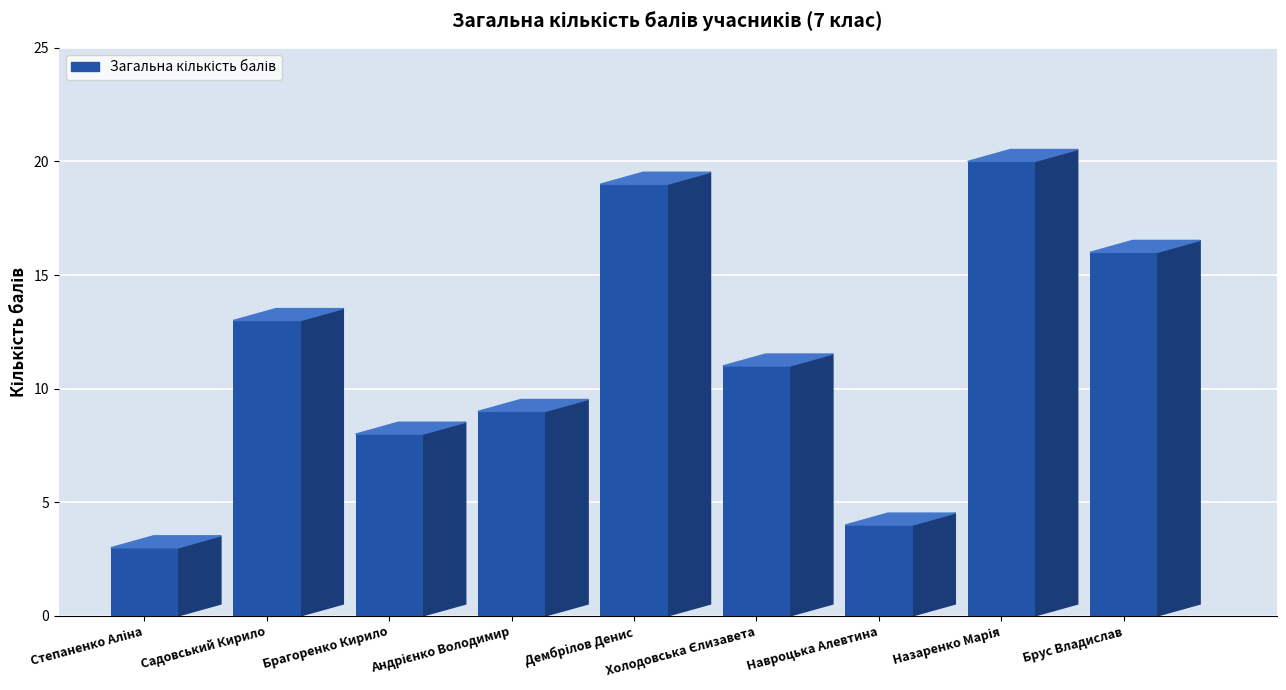

Does the chart contain any negative values?

No